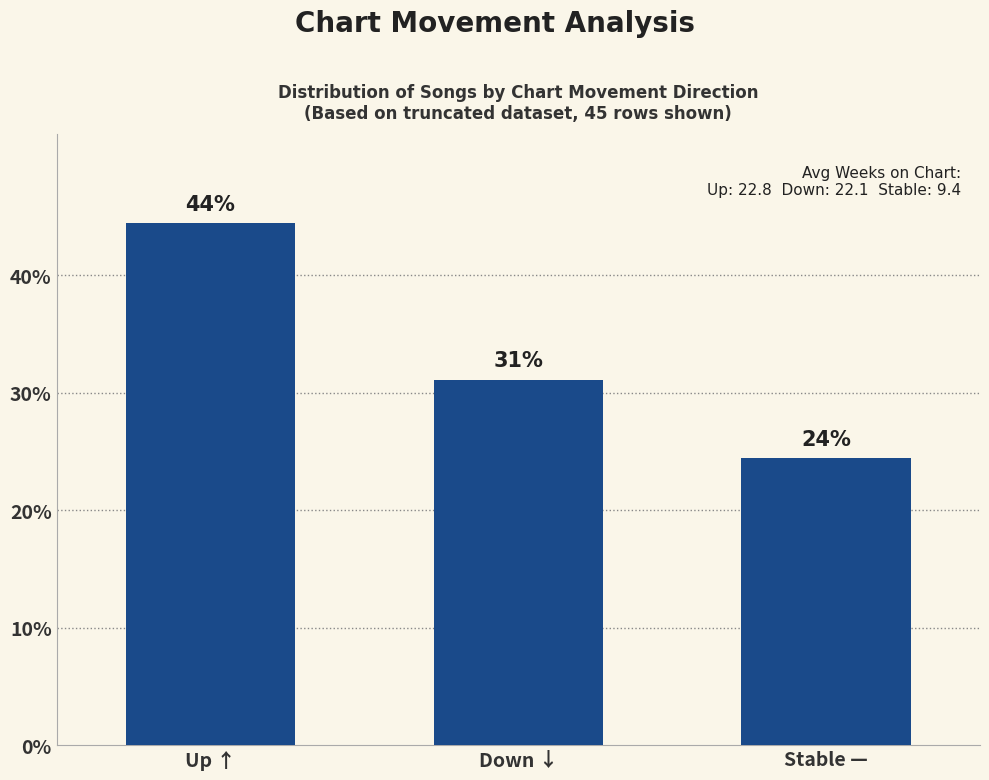

What is the smallest value displayed?

24.4